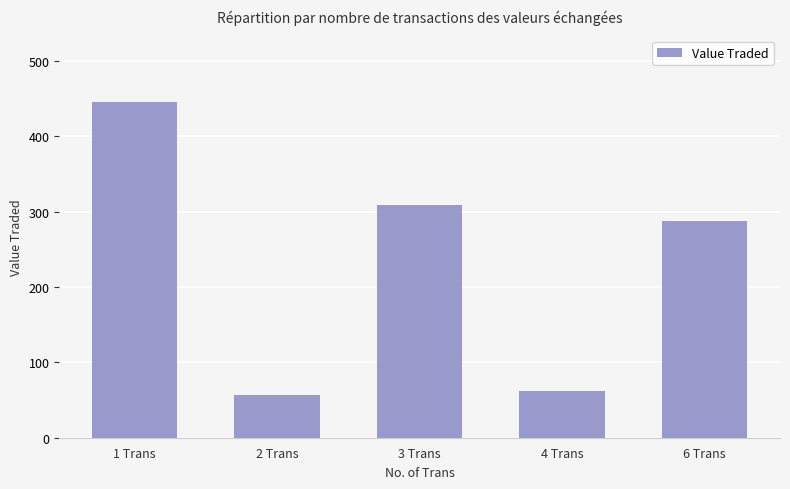

What value does the data have at 4 Trans, to the nearest 50?

50